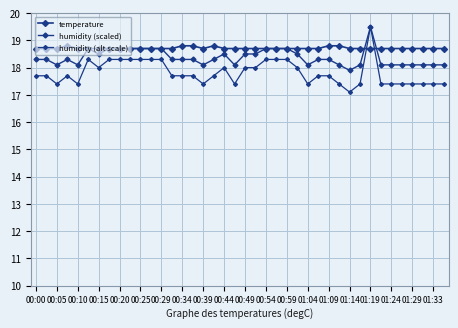

What is the average value of the humidity (alt scale) series?

17.8